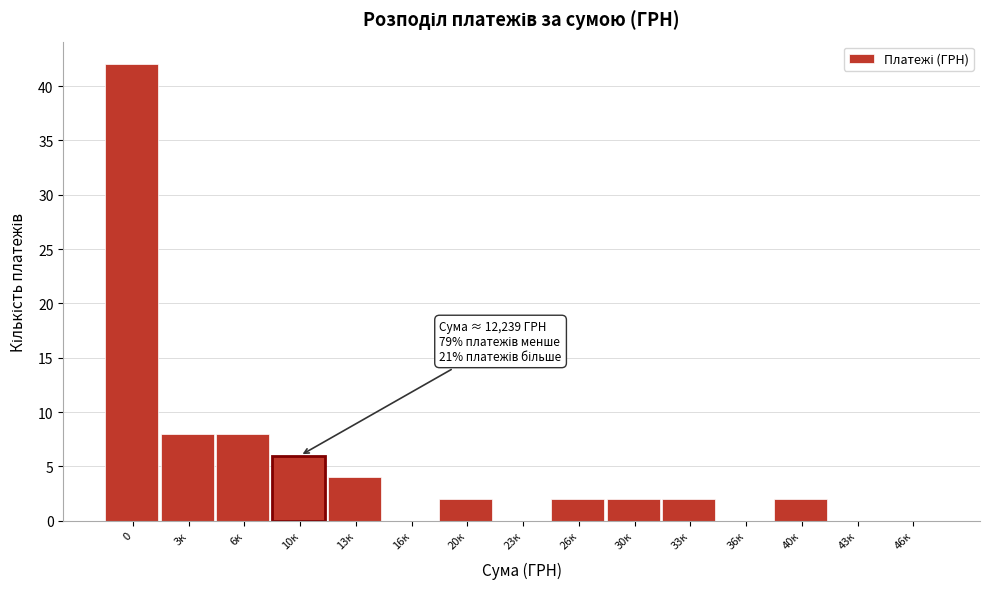

Reading right to left, extract all data points from this chart.

46к=0	43к=0	40к=2	36к=0	33к=2	30к=2	26к=2	23к=0	20к=2	16к=0	13к=4	10к=6	6к=8	3к=8	0=42